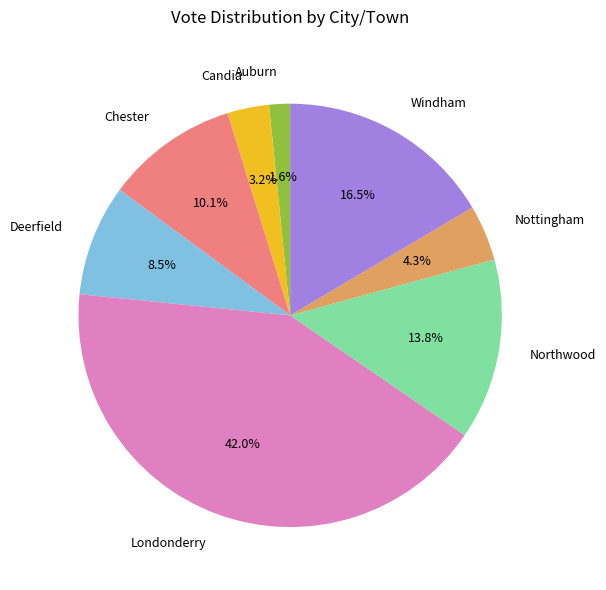

Is there a majority slice in this chart?

No